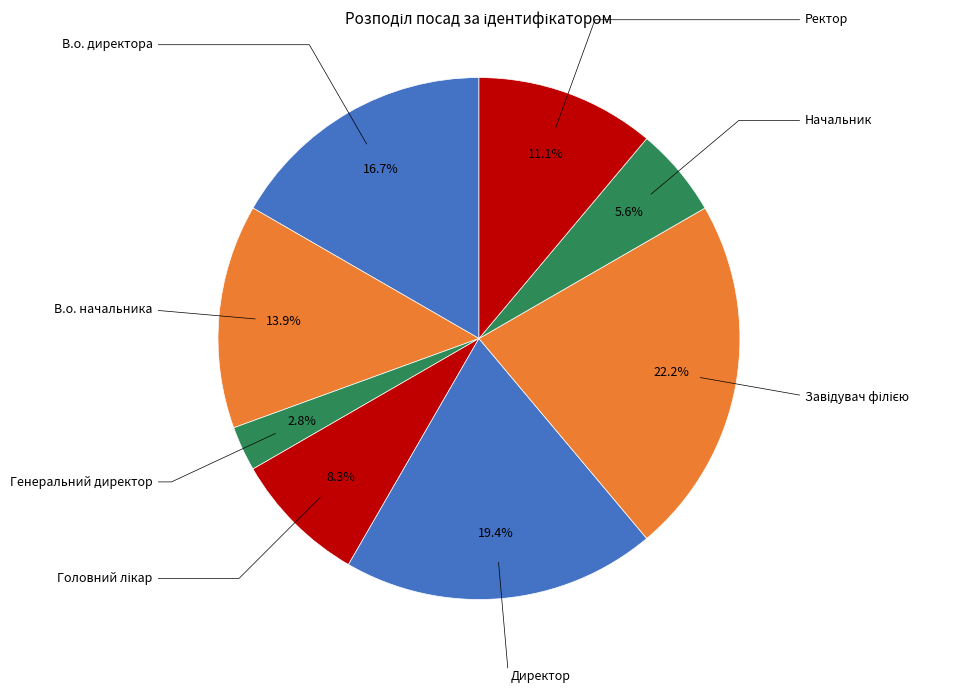

How many segments does this pie chart have?

8